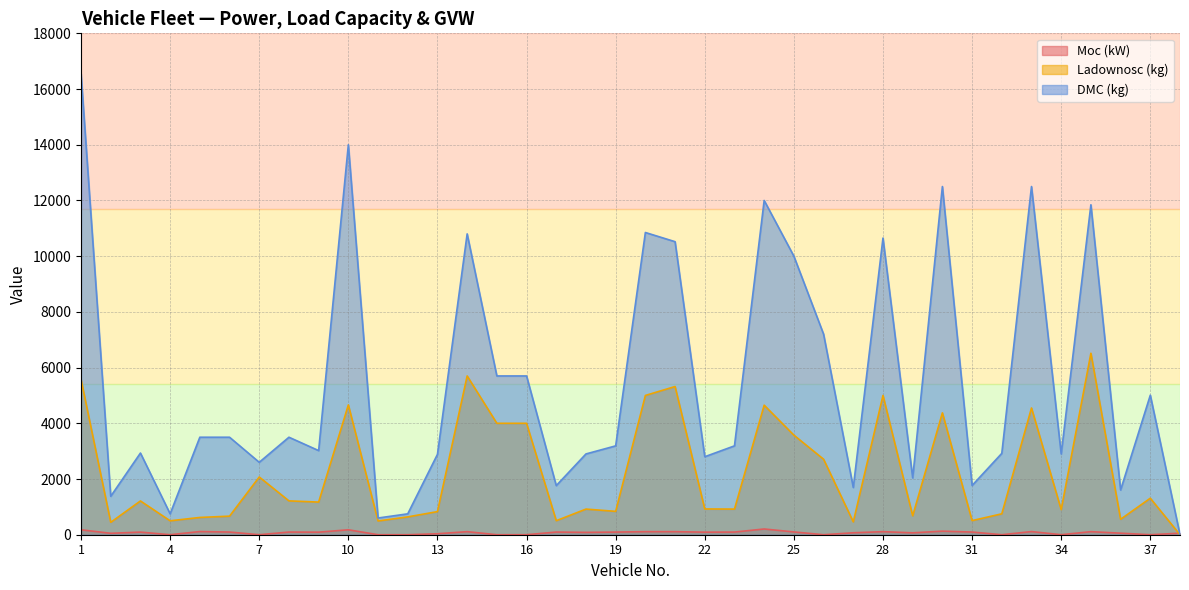

The Ladownosc (kg) series shows 3049.0 at 24. True or false?

False